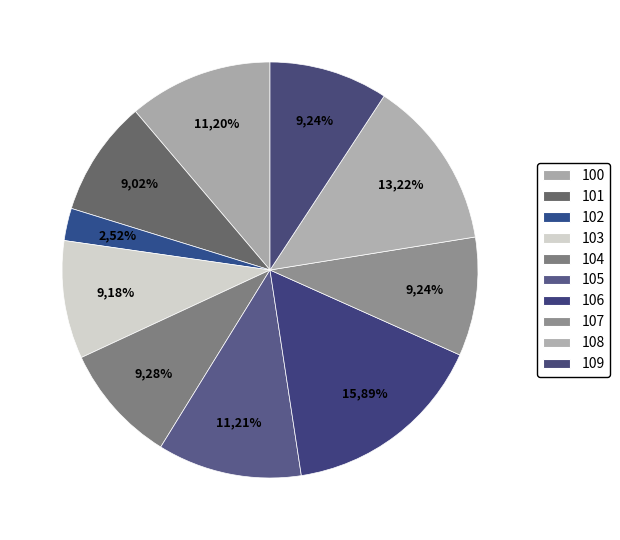

To the nearest percent, what is the difference between the 106 and 109 slice percentages?

7%